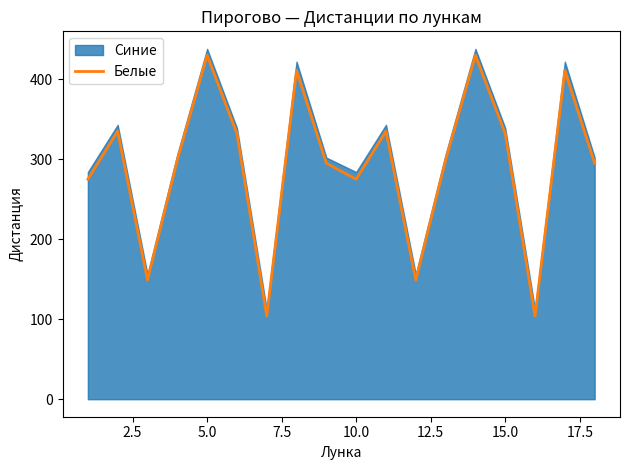

What is the maximum value for Белые?

430